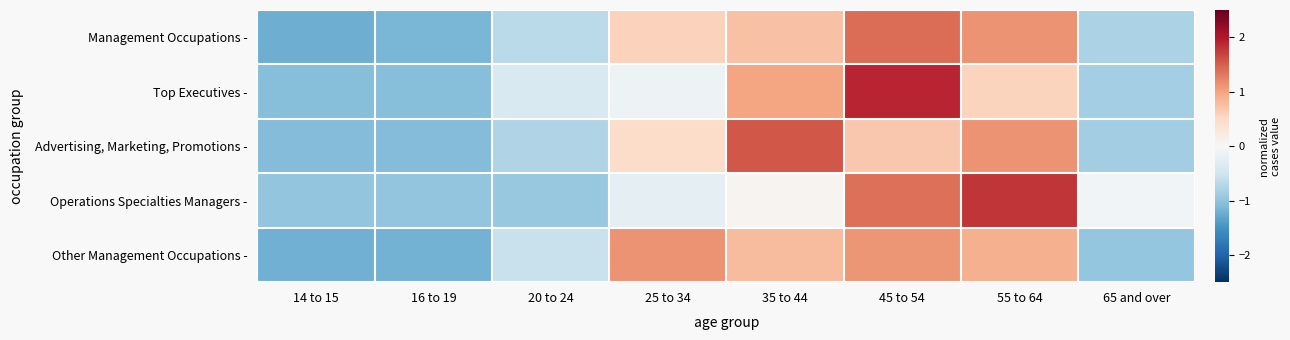

Which has a higher value, 45 to 54 or 16 to 19?

45 to 54